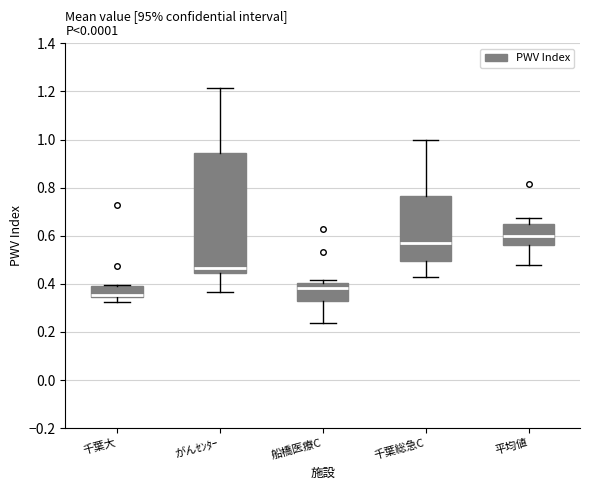

Where does the lower whisker of the box for 船橋医療C end on the y-axis? The values are not printed on the chart, so give them approximately, as read against the axis.

0.24